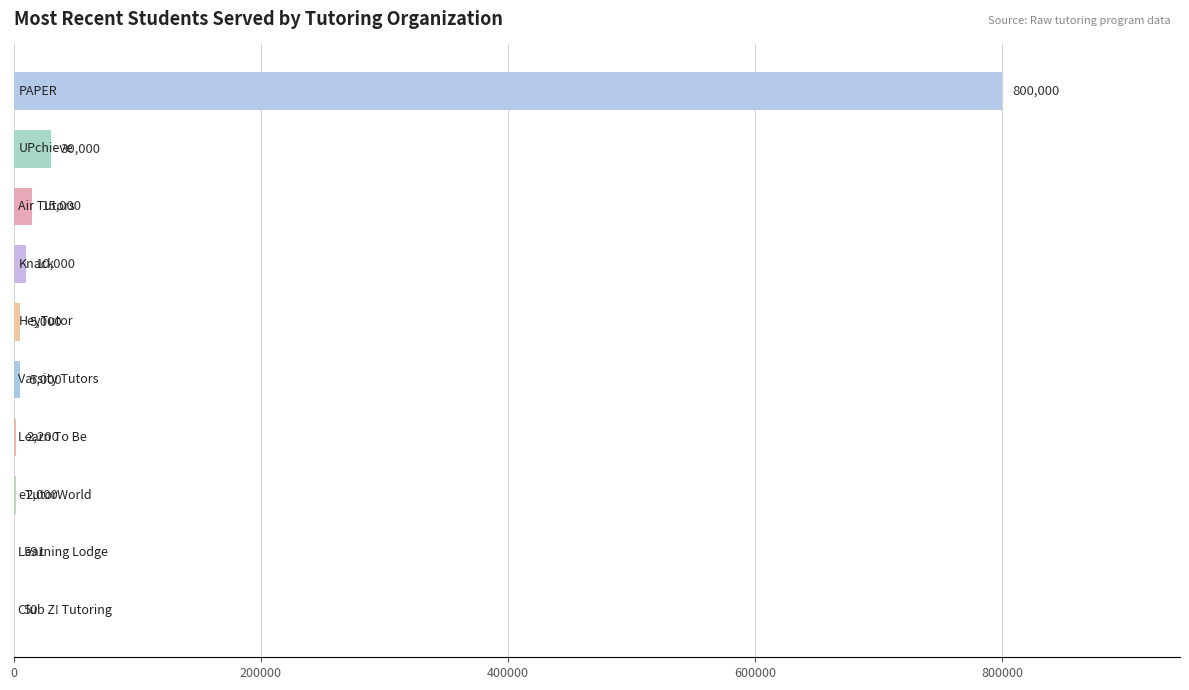

What is the greatest value displayed?

800000